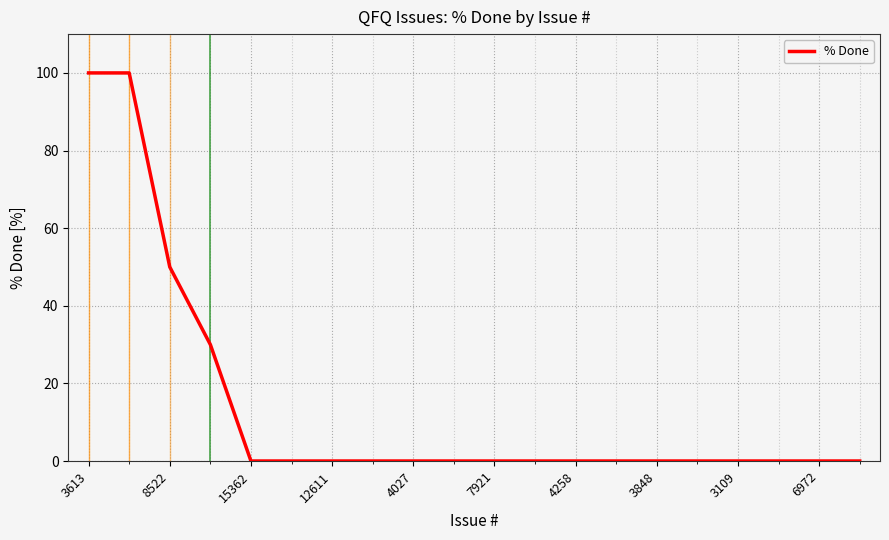

What is the difference between the maximum and minimum values?

100